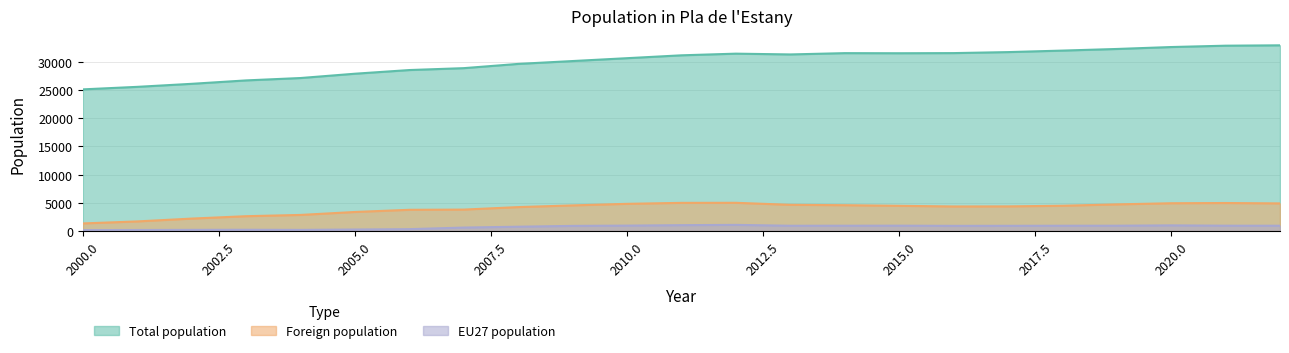

What is the difference between the maximum and minimum values in the EU27 population series?

929